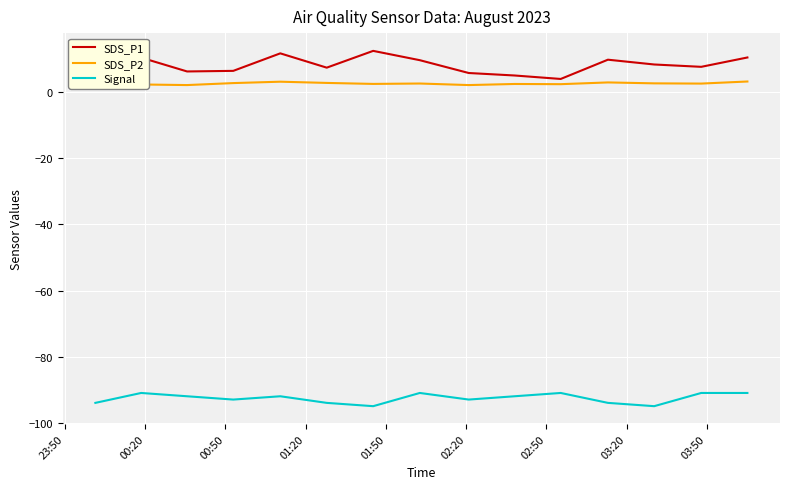

True or false: SDS_P1 and Signal cross at least once.

False